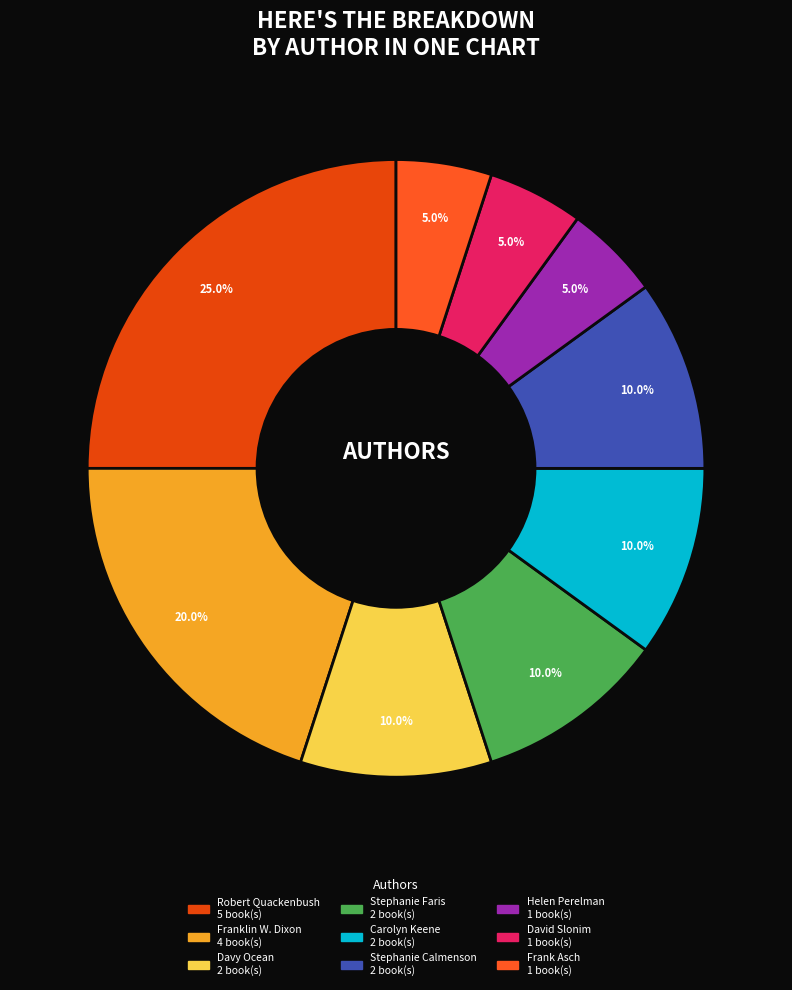

To the nearest percent, what portion does Stephanie Faris represent?

10%